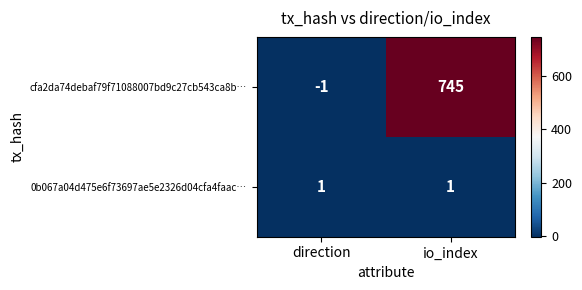

How many values in cfa2da74debaf79f71088007bd9c27cb543ca8b… are below zero?

1